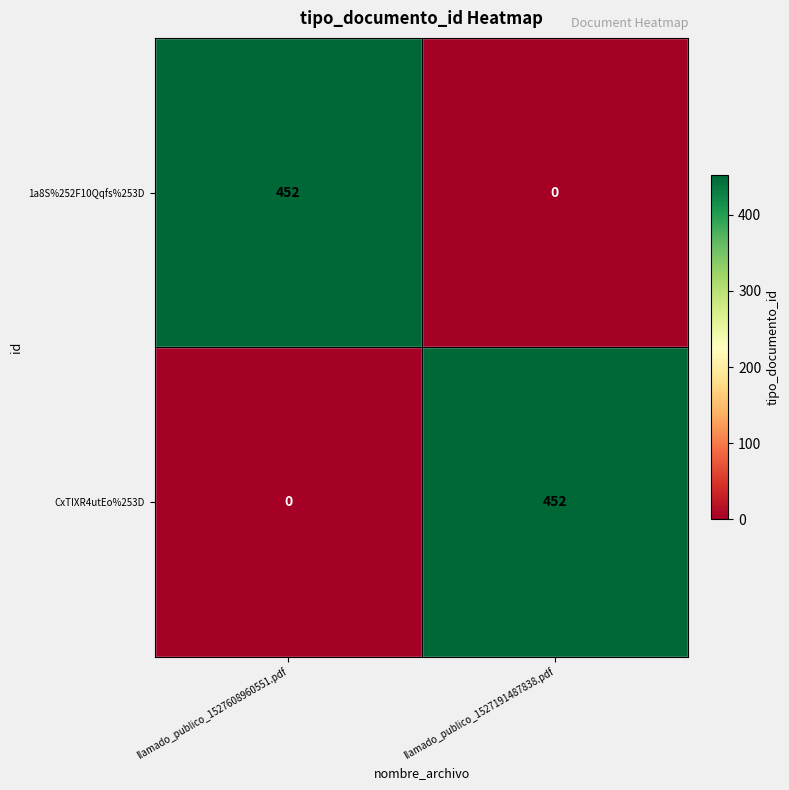

What is the difference between the highest and lowest values at llamado_publico_1527191487838.pdf?

452